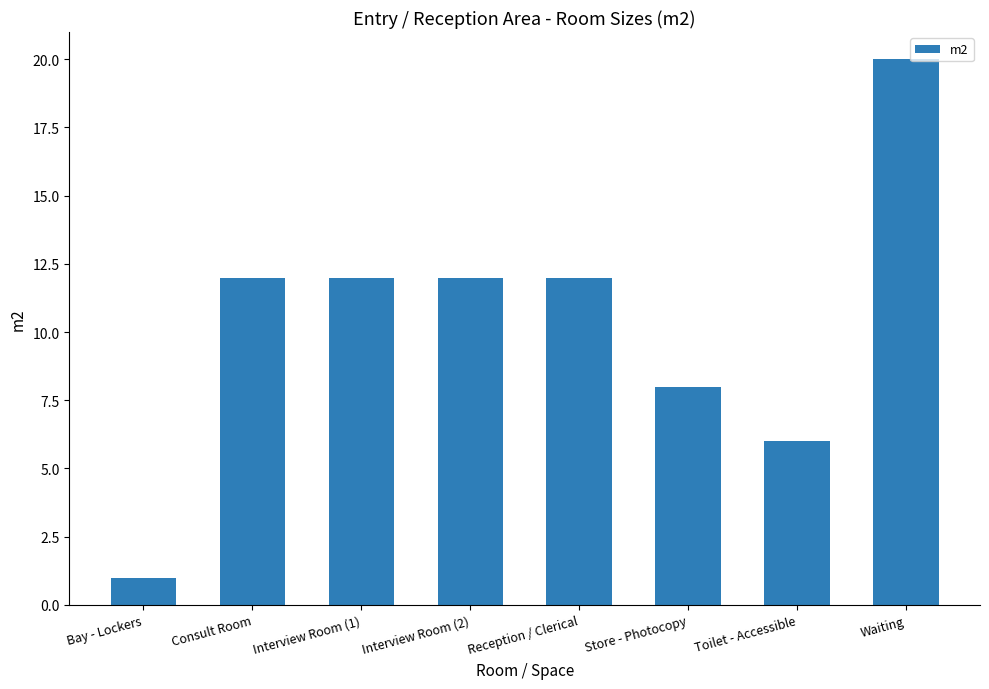

What is the minimum value shown in the chart?

1